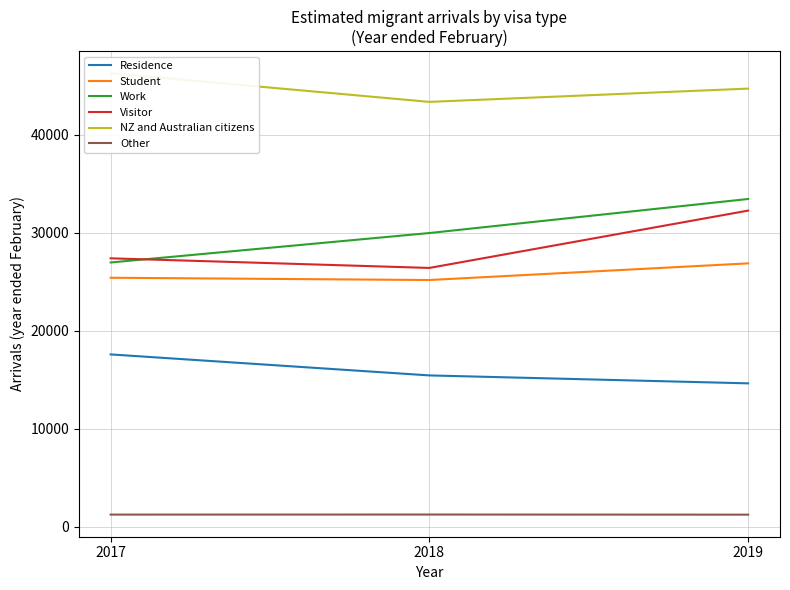

Which has a higher value, 2018 or 2019?

2018